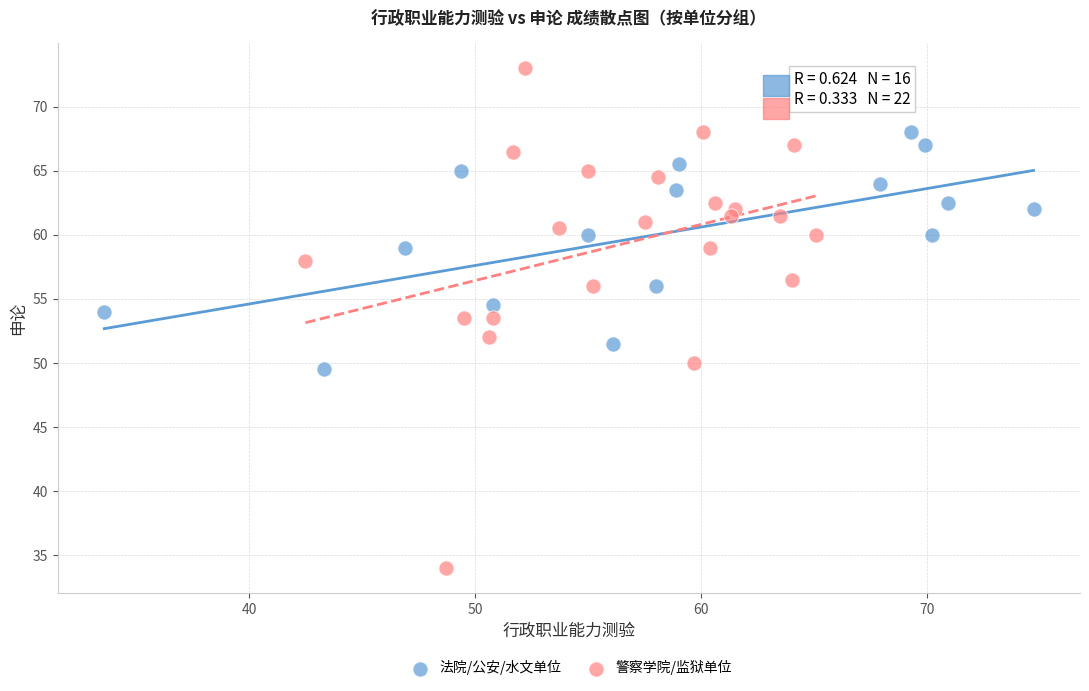

Which series has the largest Y range (max minus min)?

警察学院/监狱单位